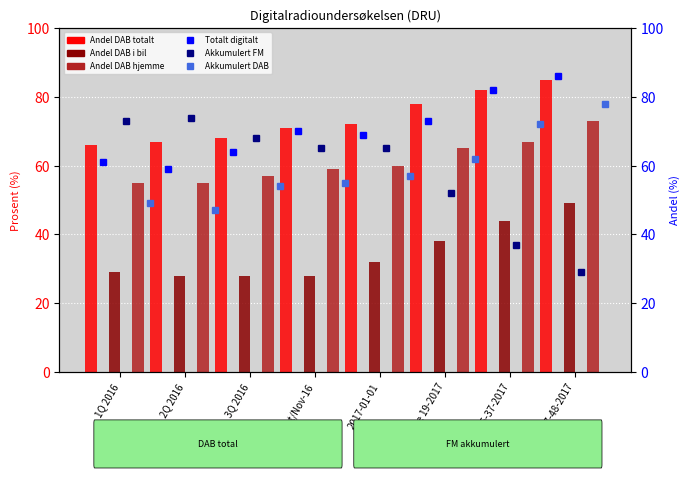

List the labels in order of Andel DAB totalt value, largest first.

Uke 47-48-2017, Uke 35-37-2017, Uke 19-2017, 2017-01-01, Okt/Nov-16, 3Q 2016, 2Q 2016, 1Q 2016